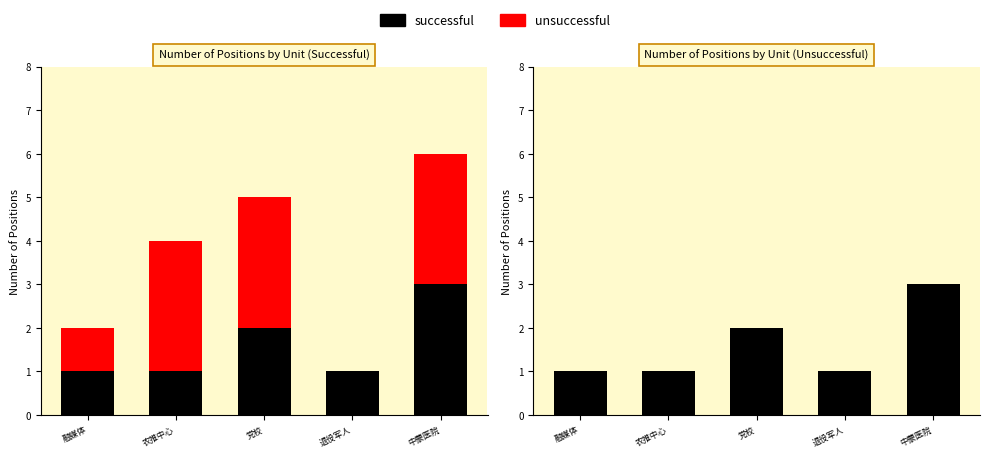

At which category is the sum across all series the highest?

中蒙医院